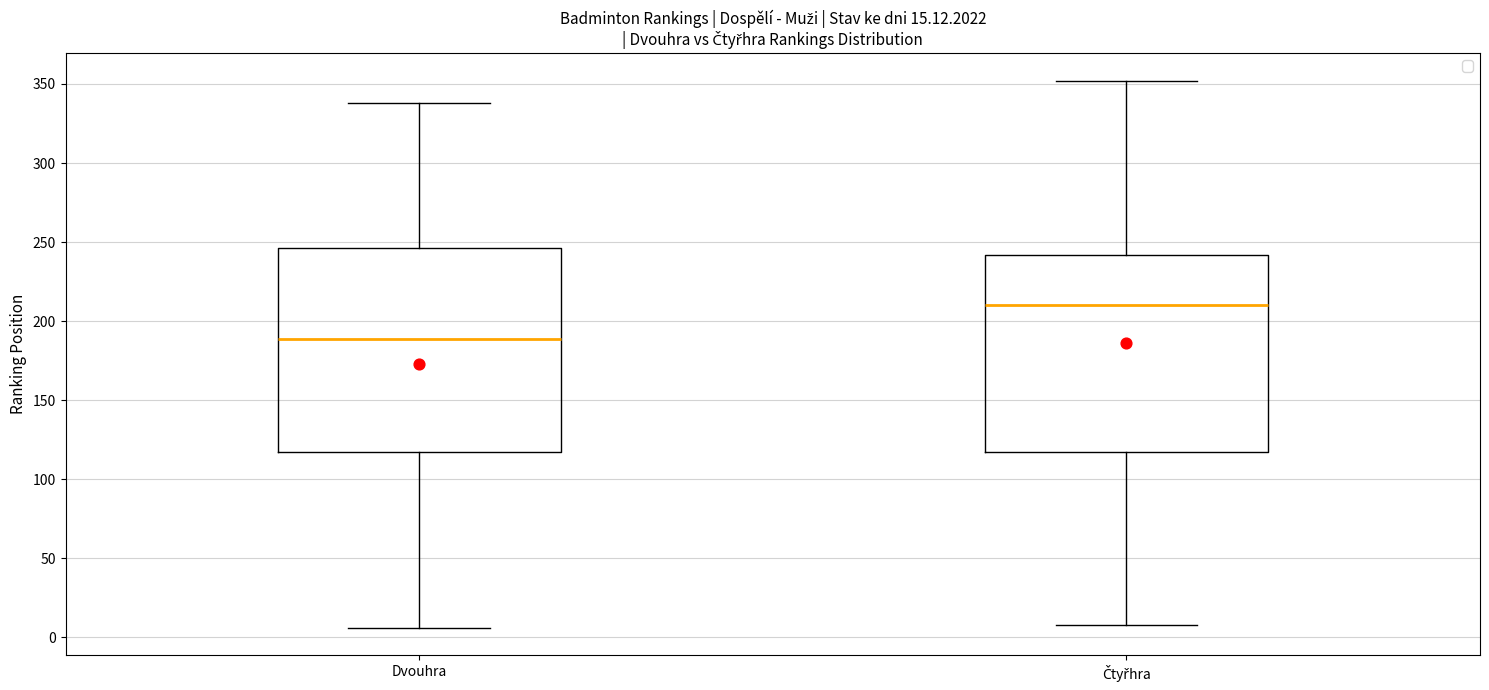

Which box's median line is the lowest?

Dvouhra